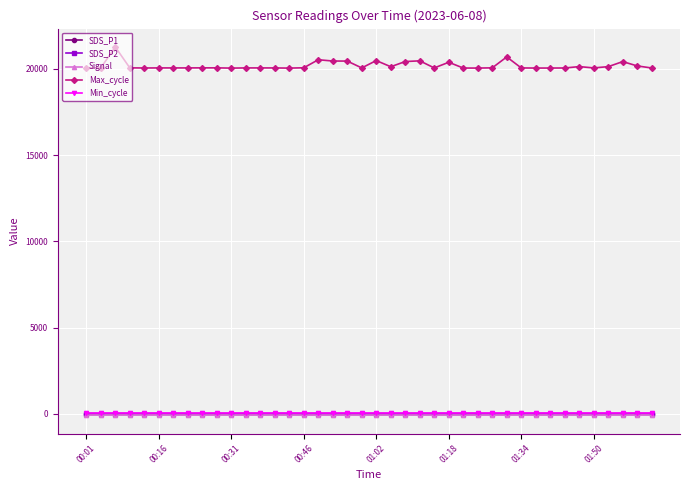

True or false: Min_cycle and SDS_P1 cross at least once.

False